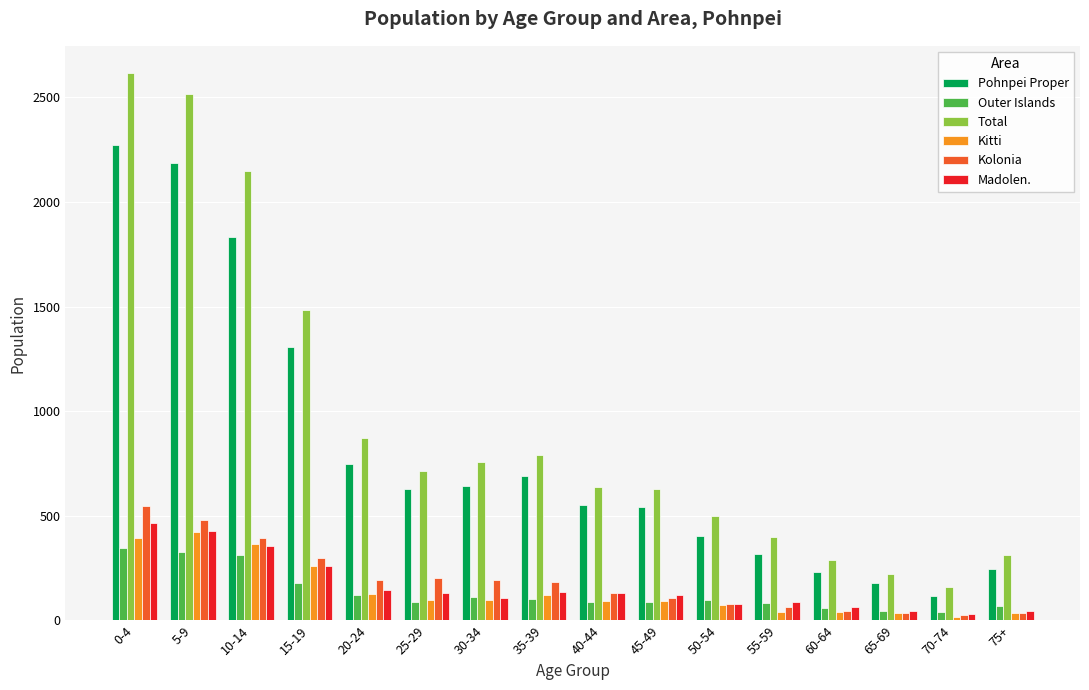

Which series has the widest spread of values?

Total